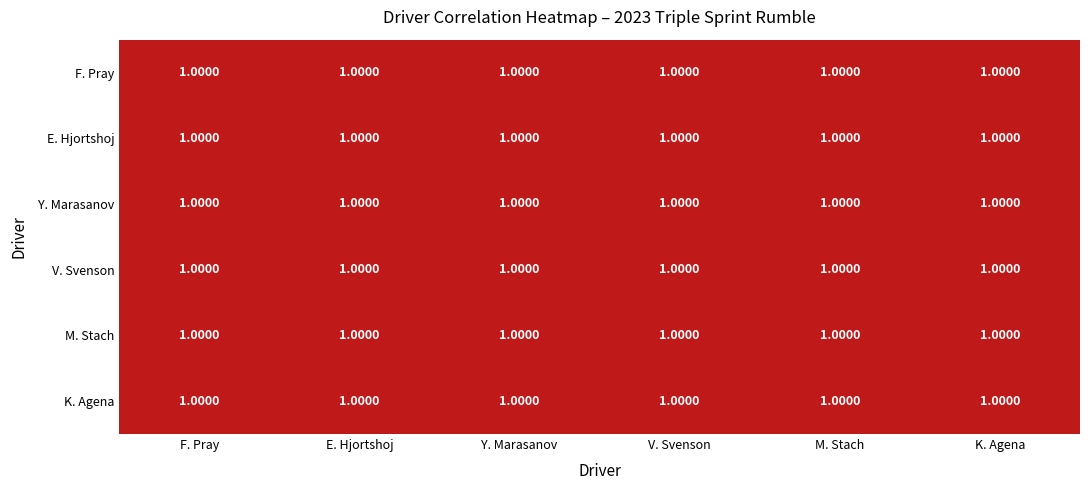

How many categories are shown in the chart?

6